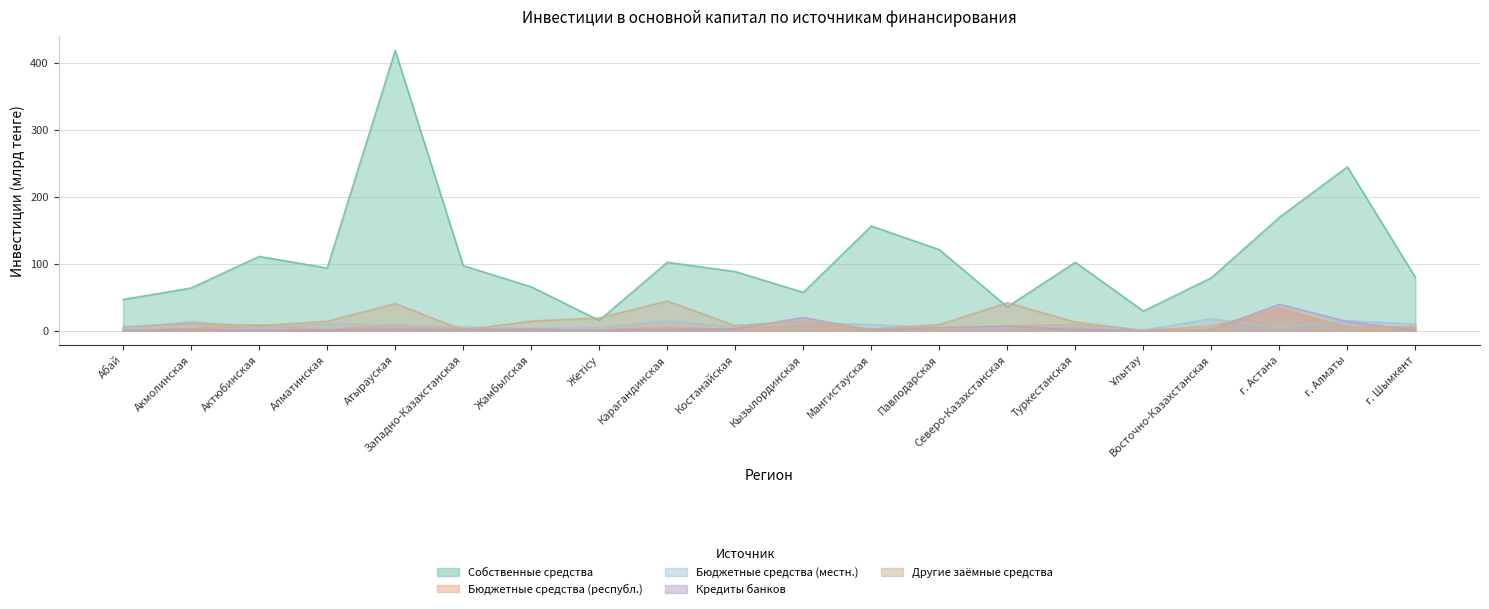

How many data points does each series have?

20